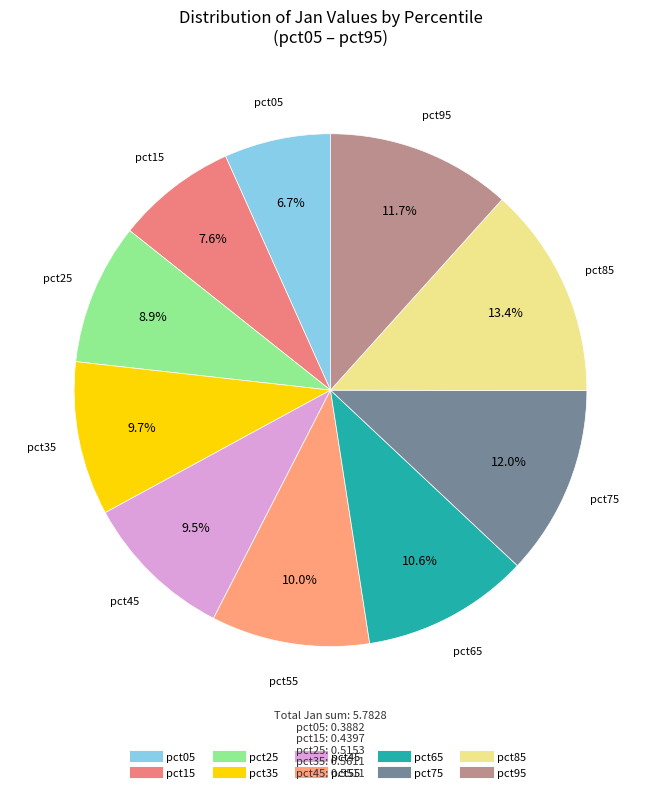

What is the smallest slice in the pie chart?

pct05